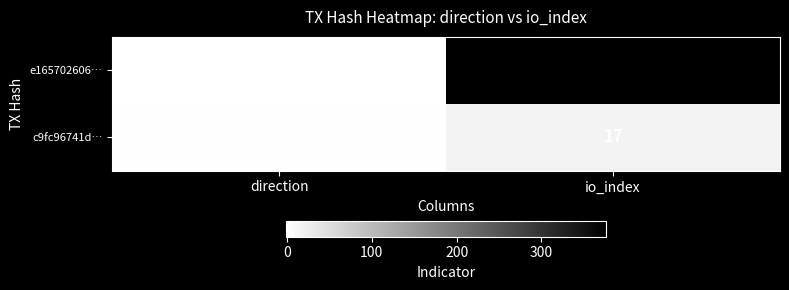

Is it true that e165702606… equals 0 at direction?

False